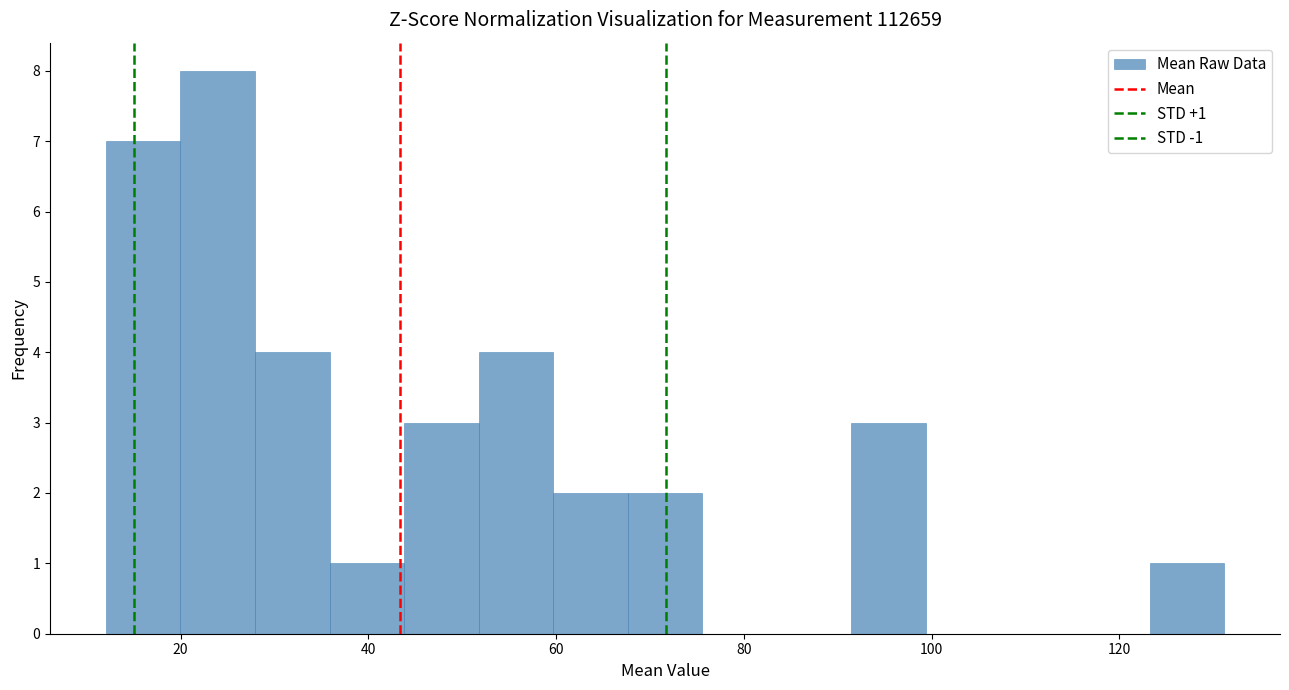

Around what value on the x-axis is the tallest bar? Give the approximate position of its centre, as read against the axis.

24